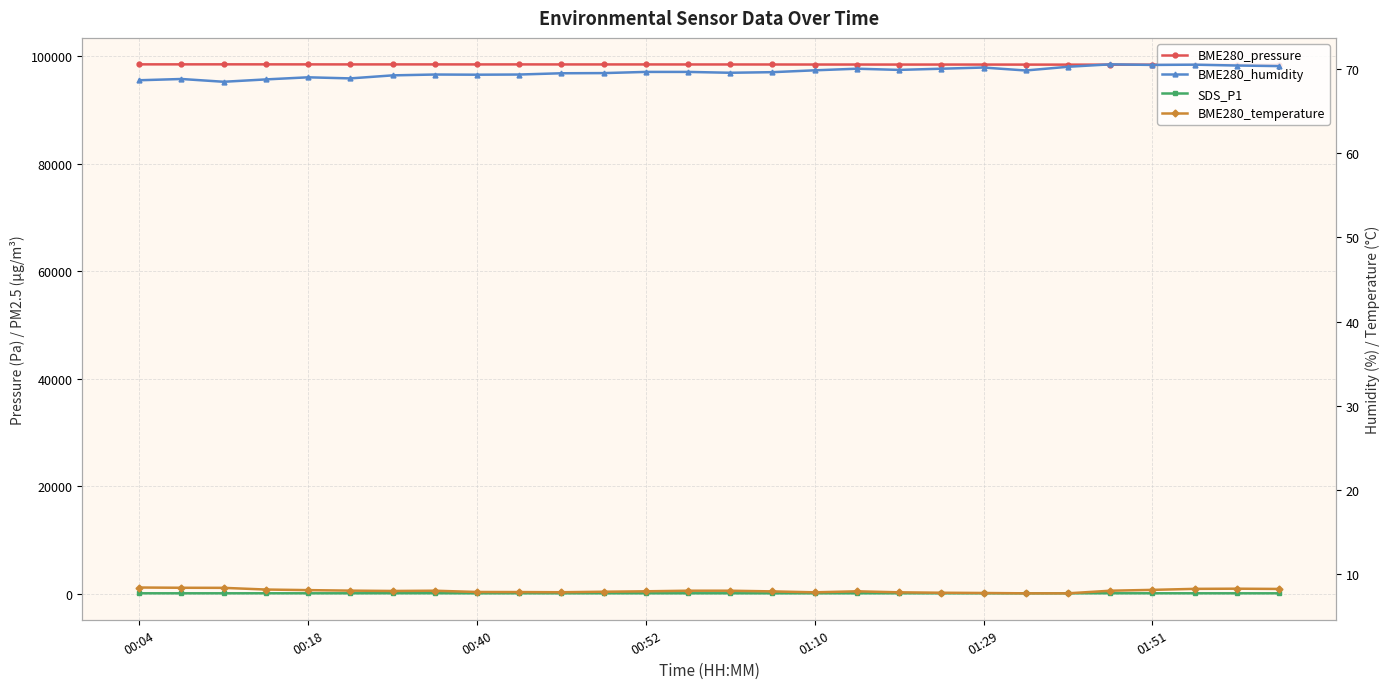

Is the value of BME280_humidity at 25 greater than the value of BME280_temperature at 01:29?

Yes